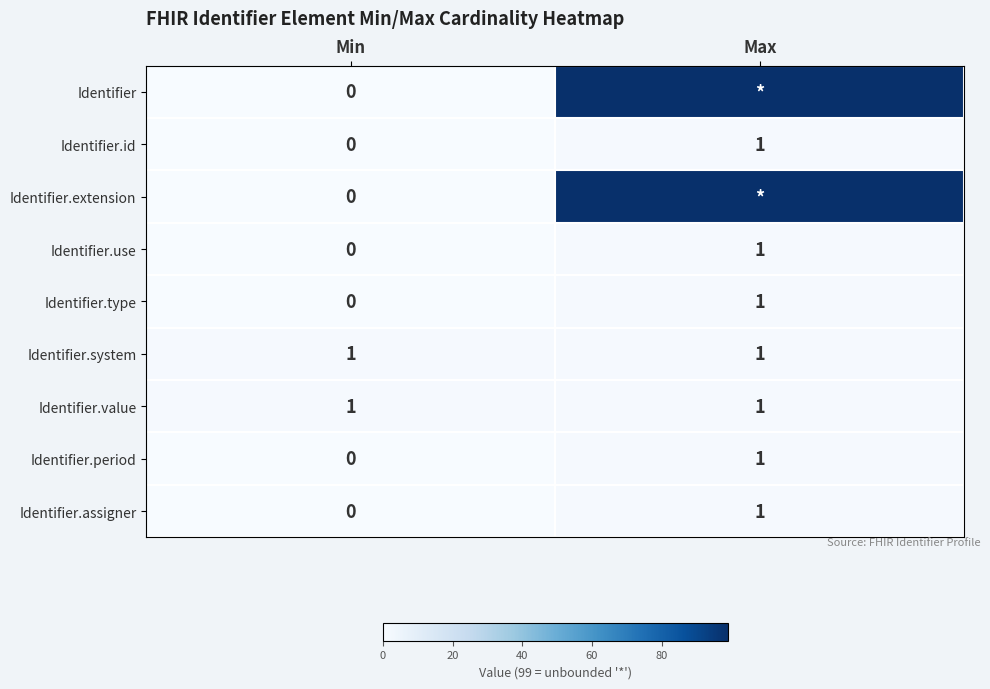

The Identifier.assigner series shows 2 at Max. True or false?

False